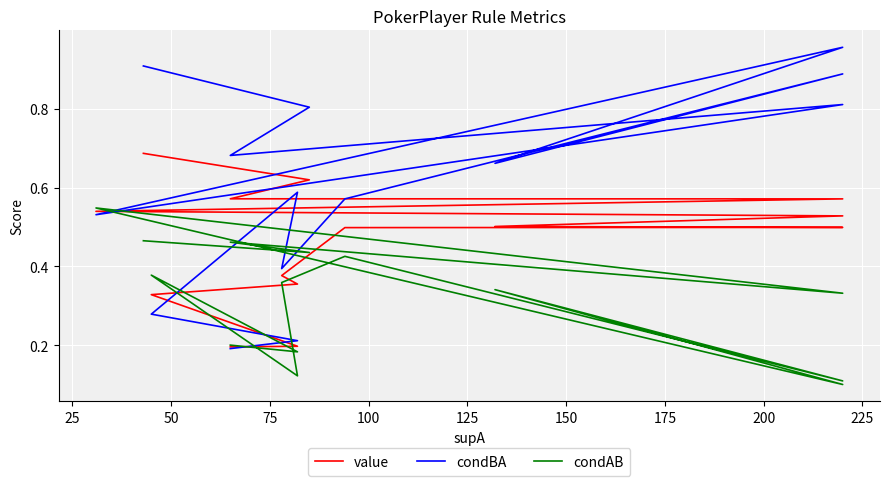

In condAB, how many points are higher than both neighbors (excluding endpoints)?

5